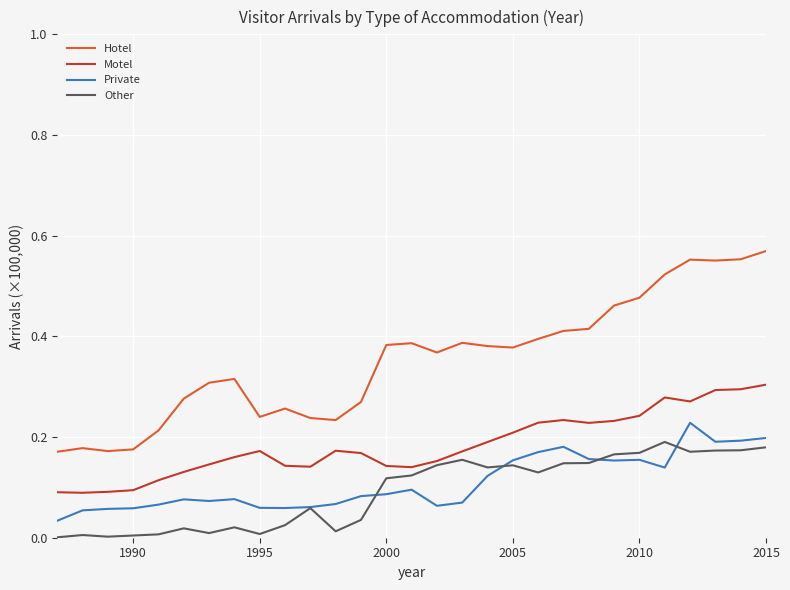

True or false: Motel and Private intersect in this chart.

False